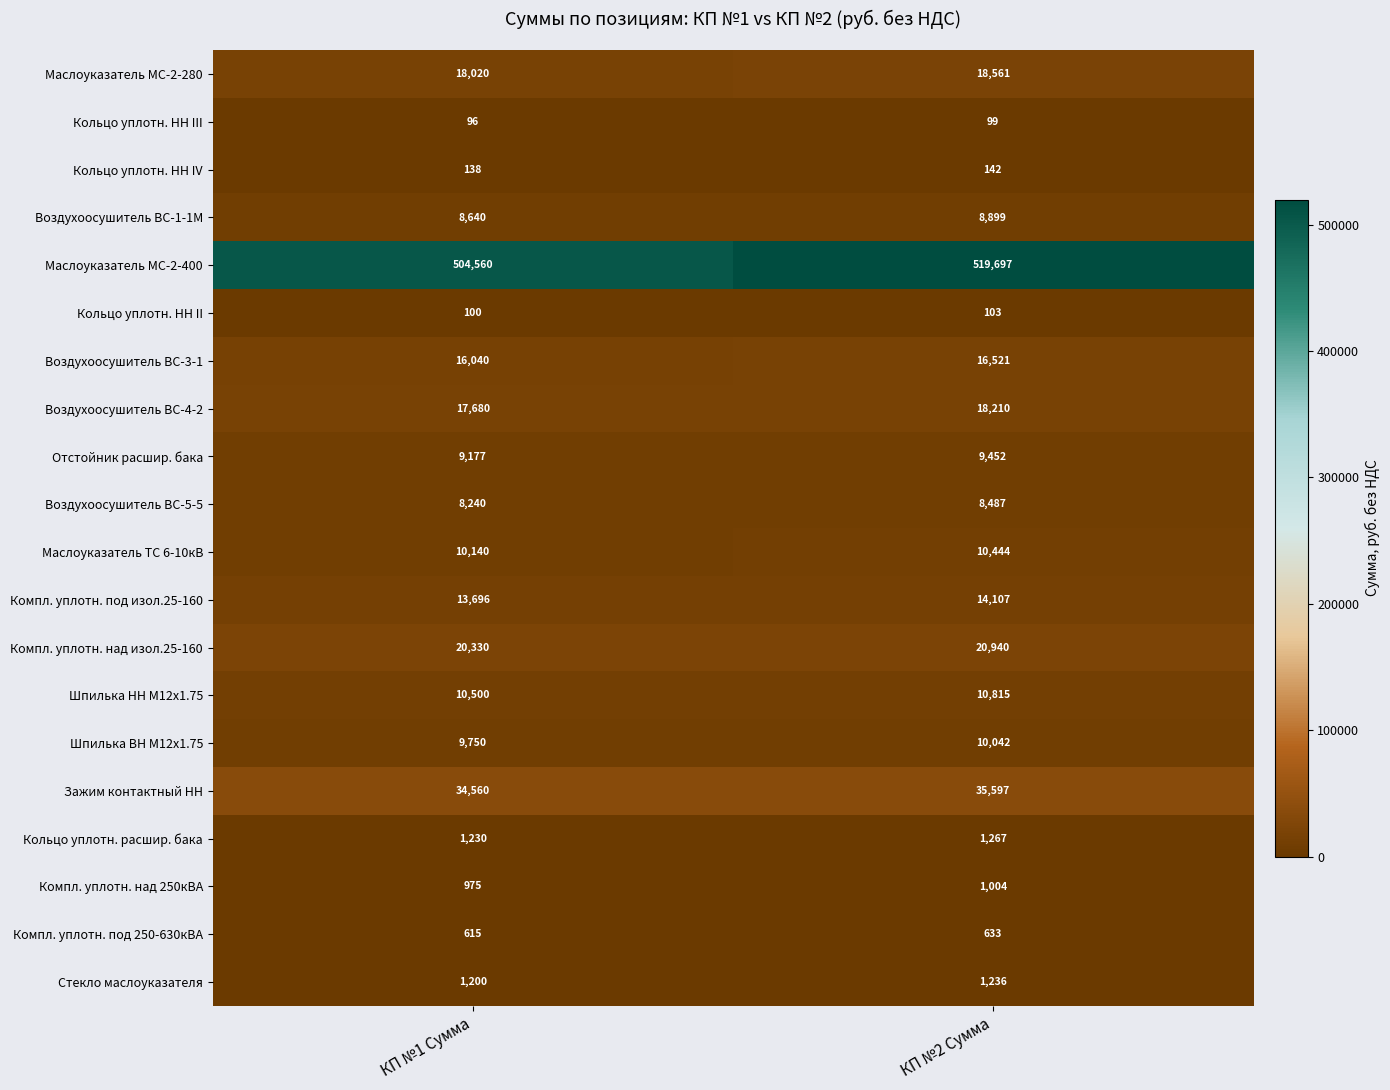

What value does the Воздухоосушитель ВС-4-2 series have at КП №2 Сумма?

18210